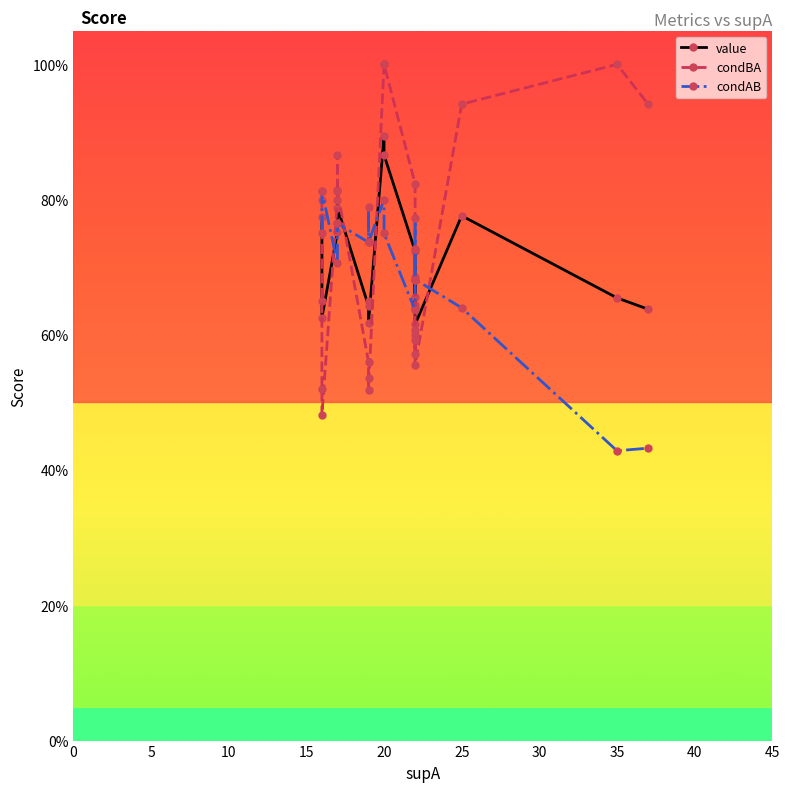

What is the smallest value displayed?

0.4